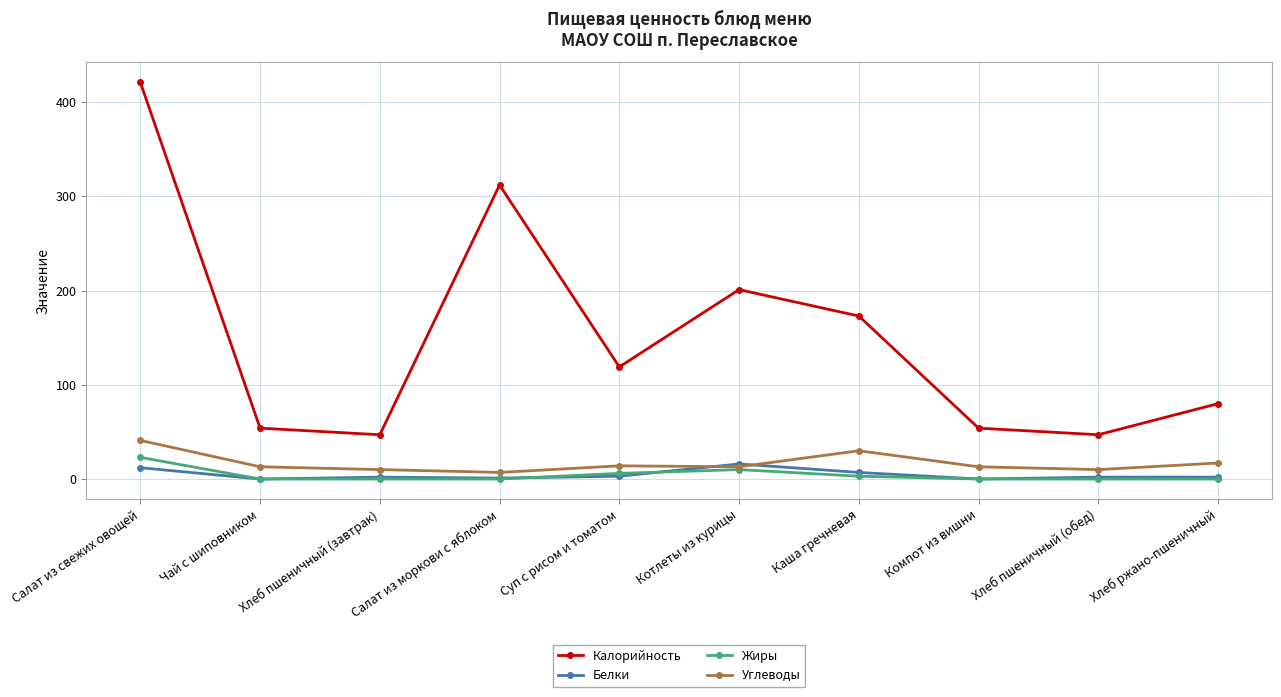

True or false: Калорийность and Углеводы cross at least once.

False